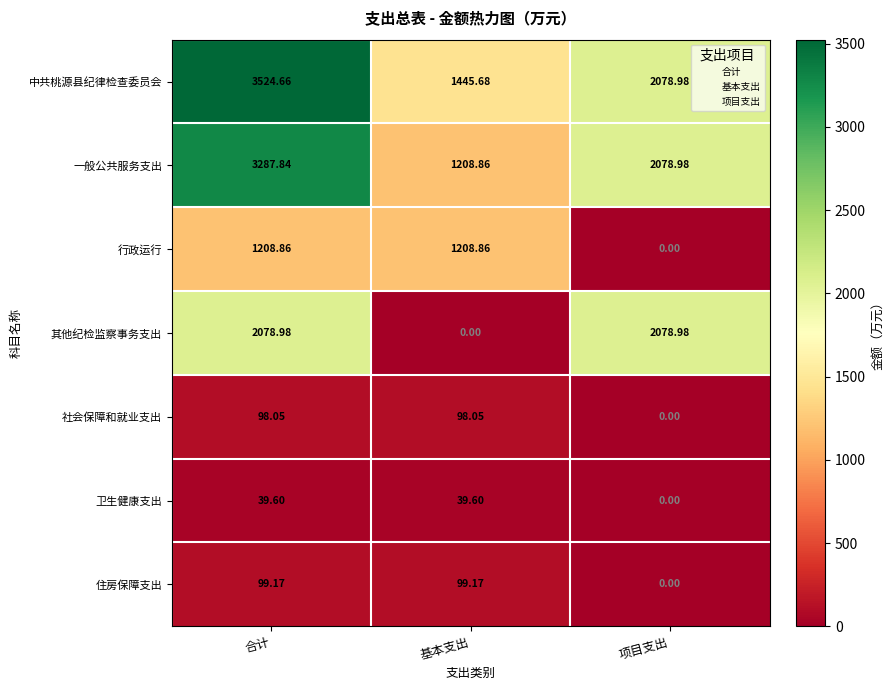

At which category is the sum across all series the highest?

合计